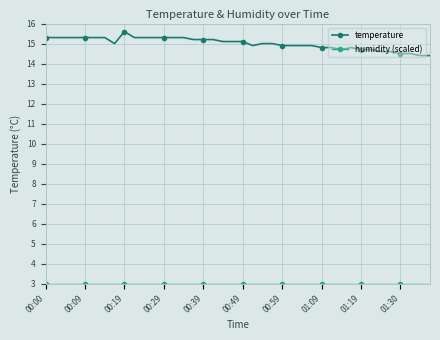

Which series has the largest range (max minus min)?

temperature